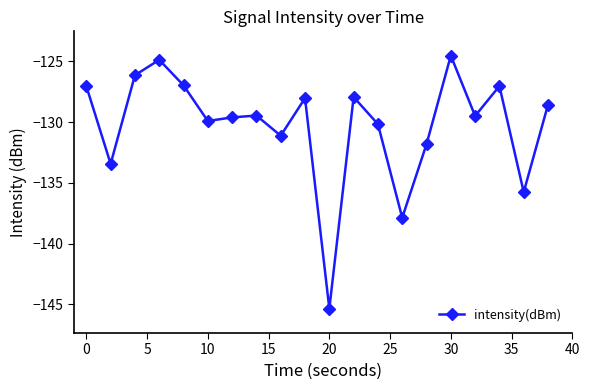

What is the minimum value shown in the chart?

-145.4